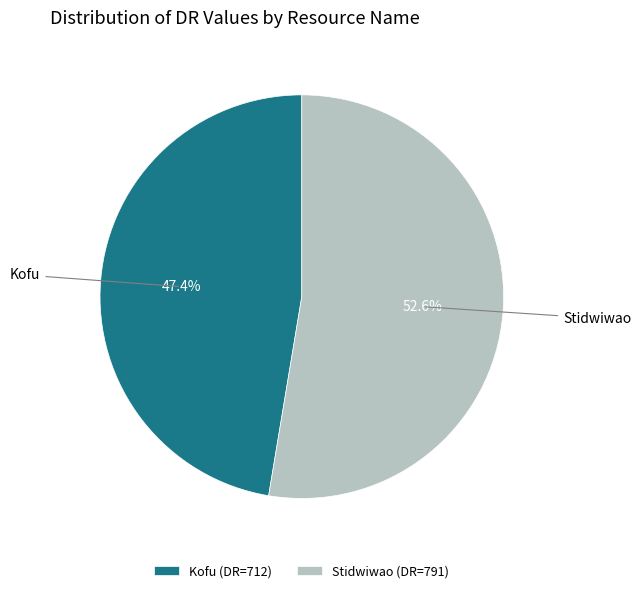

To the nearest percent, what is the difference between the largest and smallest slice percentages?

5%